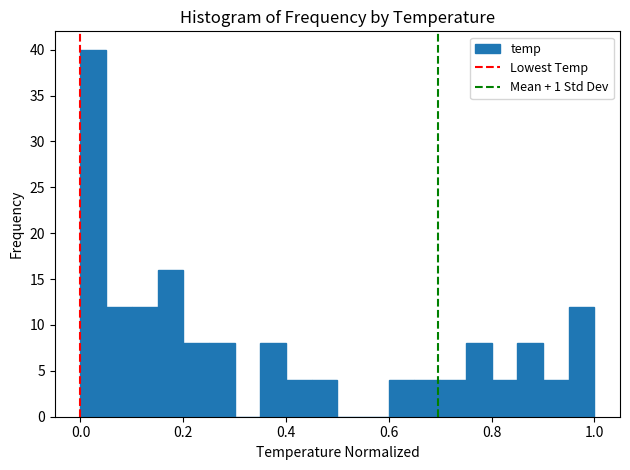

Around what value on the x-axis is the tallest bar? Give the approximate position of its centre, as read against the axis.

0.02